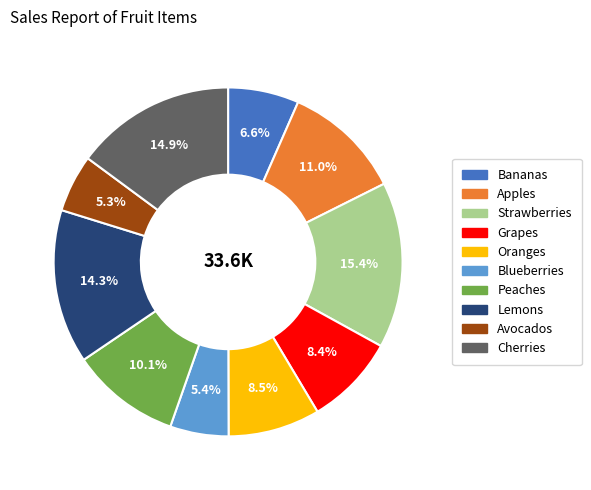

True or false: Blueberries accounts for 1% of the total.

False